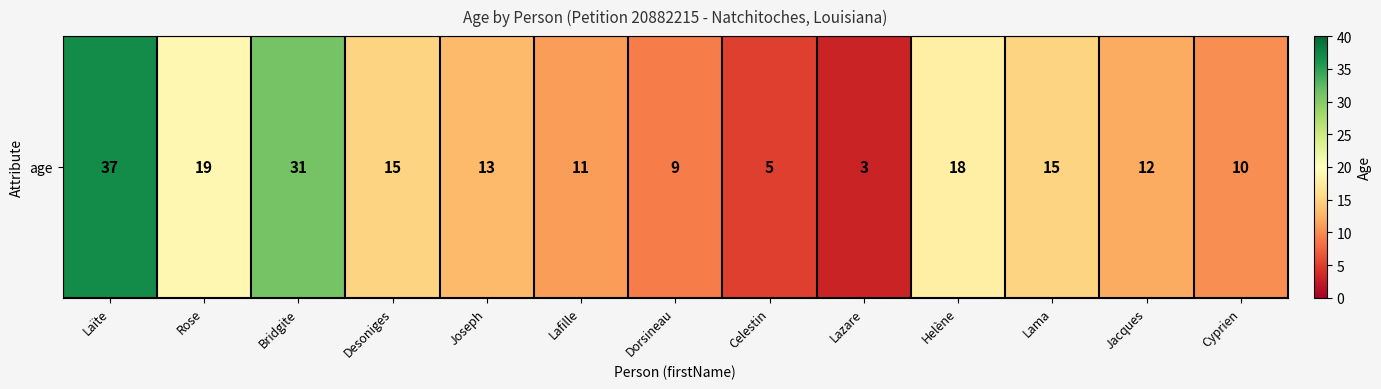

How many distinct data groups are displayed?

1